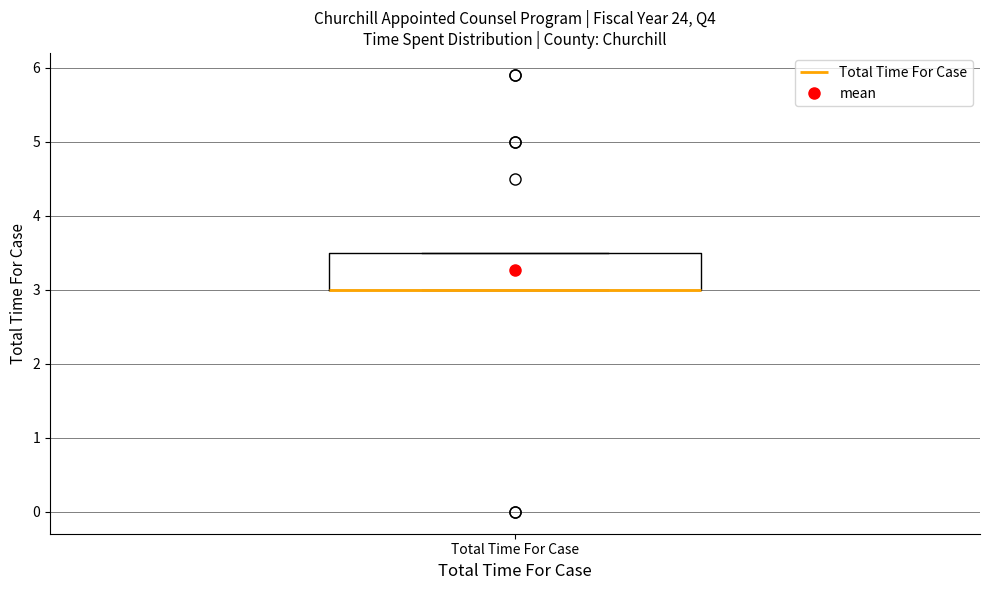

Transcribe this box plot: give where the median line is, the range the box spans, and where the two whiskers end, as read against the y-axis. The values are not printed on the chart, so give them approximately, as read against the axis.

median 3.0 (drawn on the box's lower edge), box 3.0 to 3.5, whiskers 3.0 to 3.5